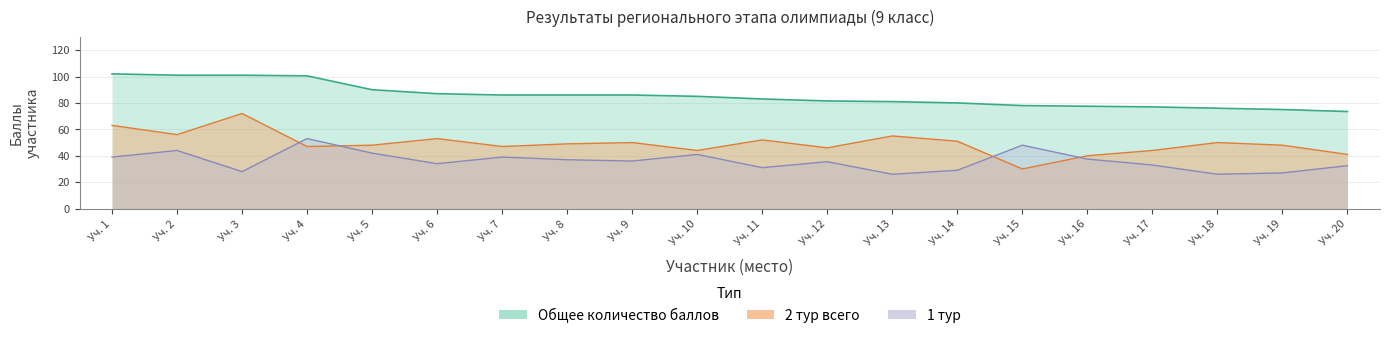

Which category has the lowest value in the Общее количество баллов series?

Уч. 20